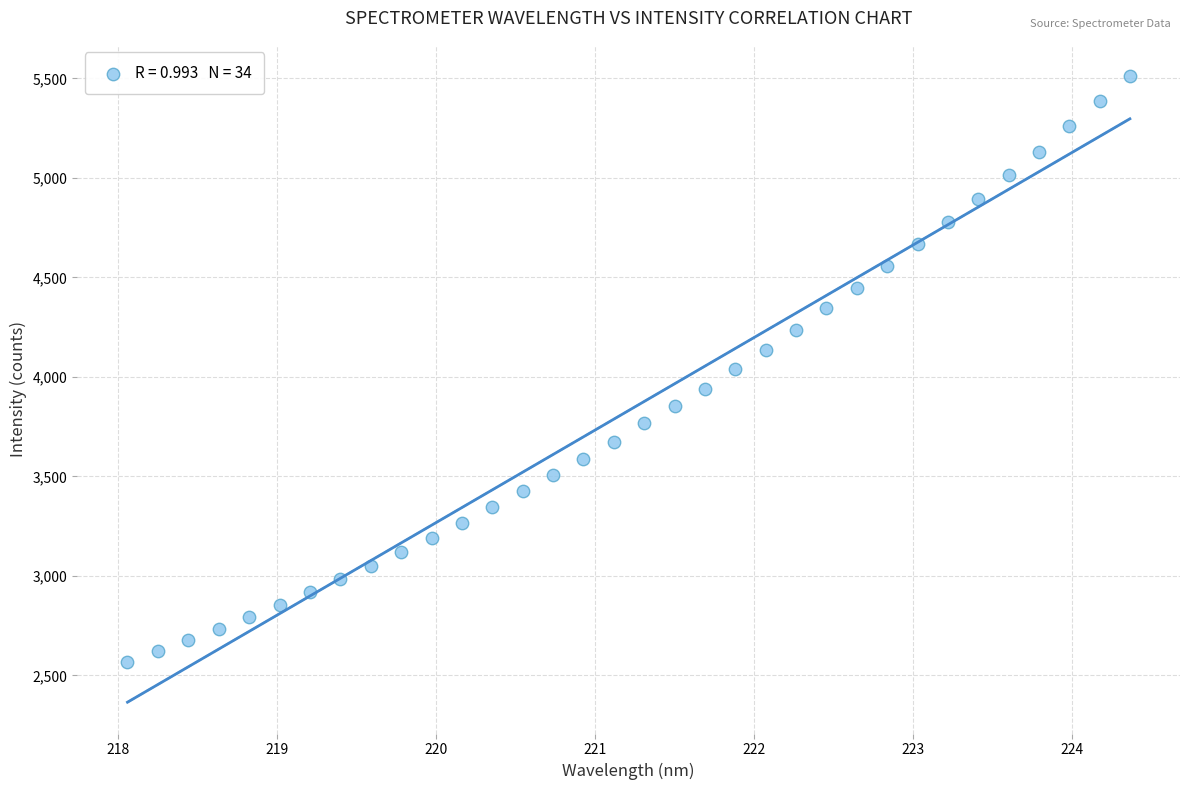

What is the range of Y values (max minus min)?

2943.1